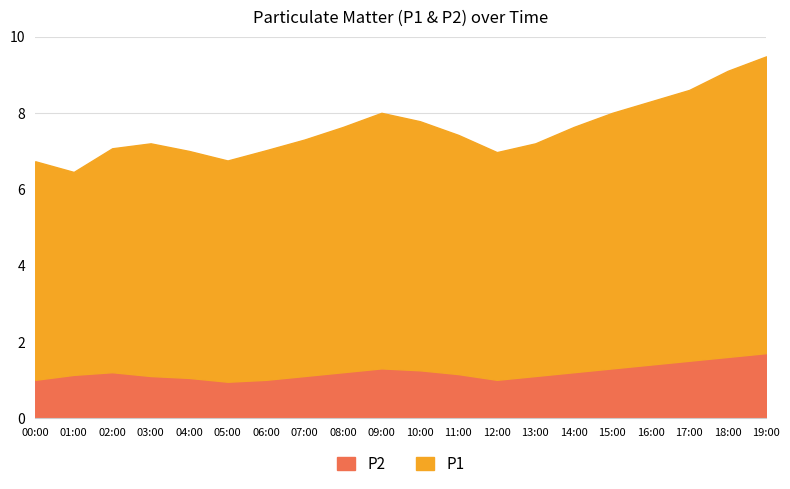

Is the value of P1 at 12:00 greater than the value of P2 at 17:00?

Yes